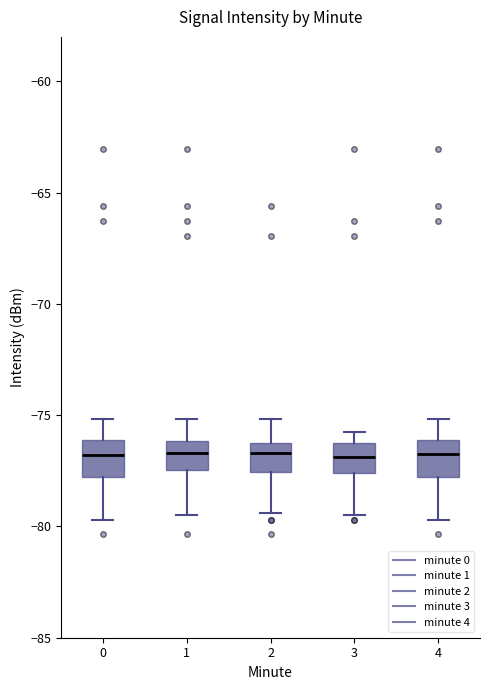

Reading left to right, transcribe this box plot: for each box, give where its median line is, the range the box spans, and where its two whiskers end, as read against the y-axis. The values are not printed on the chart, so give them approximately, as read against the axis.

0: median -77.0, box -78.0 to -76.0, whiskers -79.5 to -75.0
1: median -76.5, box -77.5 to -76.0, whiskers -79.5 to -75.0
2: median -76.5 (just below the box's upper edge), box -77.5 to -76.5, whiskers -79.5 to -75.0
3: median -77.0, box -77.5 to -76.5, whiskers -79.5 to -76.0
4: median -77.0, box -78.0 to -76.0, whiskers -79.5 to -75.0